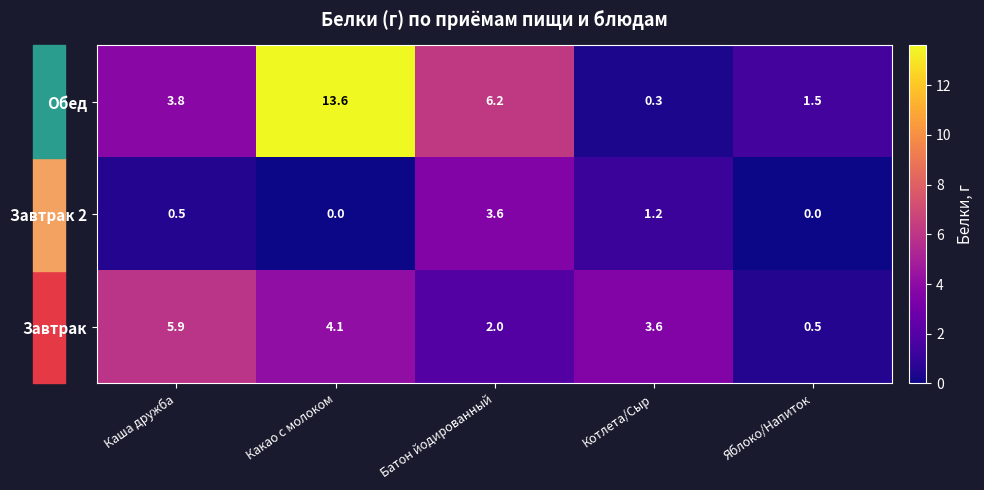

What is the difference between the Обед values at Каша дружба and Котлета/Сыр?

3.5